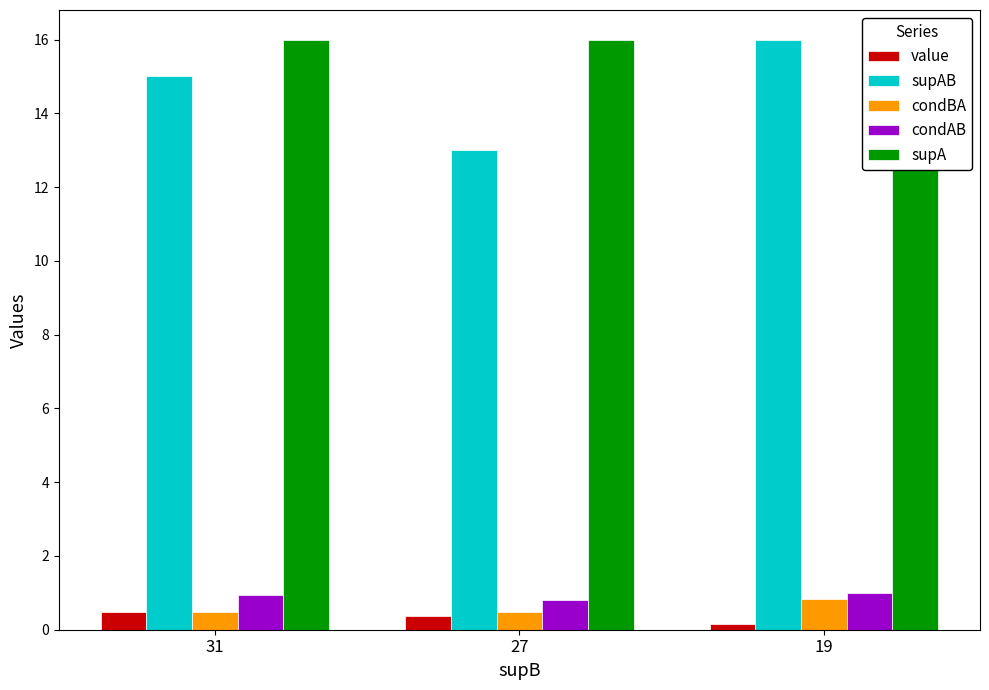

What is the difference between the condBA values at 27 and 19?

0.4